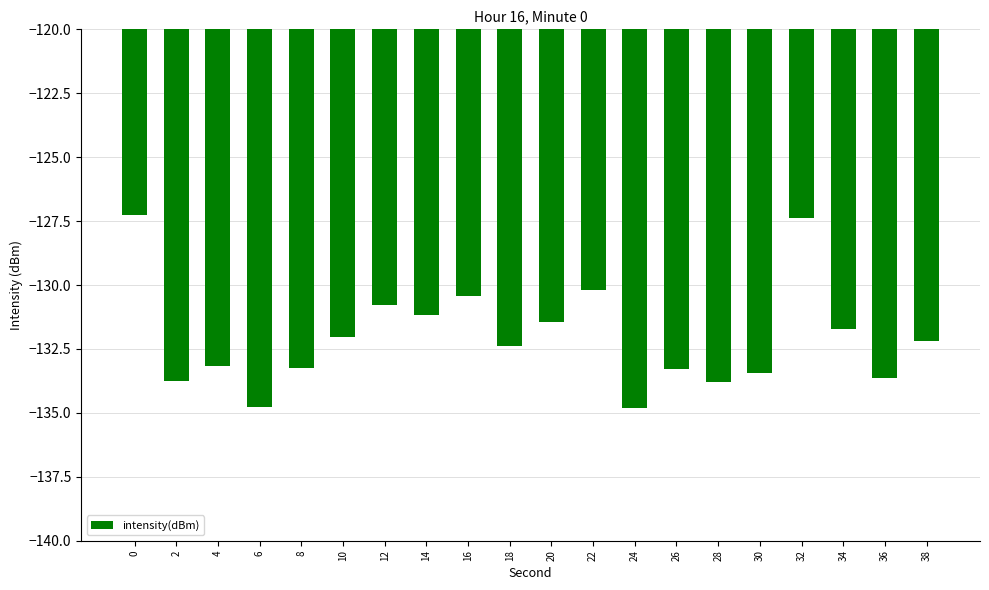

What is the value of the 20th bar from the left?

-132.2